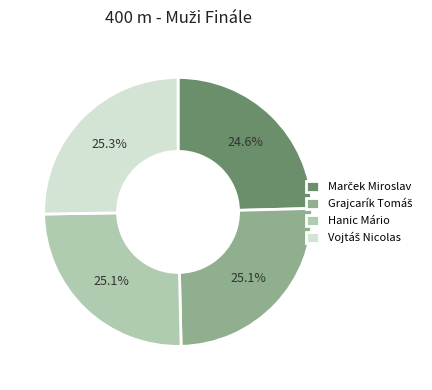

Does Hanic Mário represent more than half of the total?

No